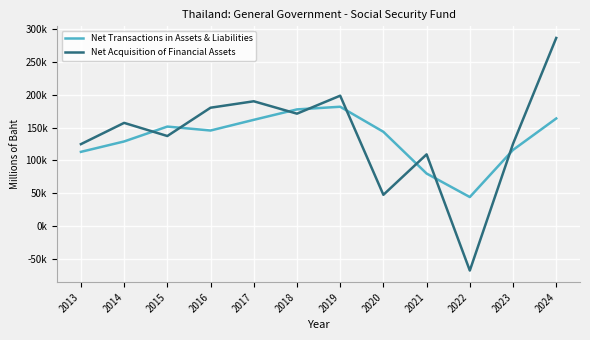

What are all the series names shown in the legend?

Net Transactions in Assets & Liabilities, Net Acquisition of Financial Assets